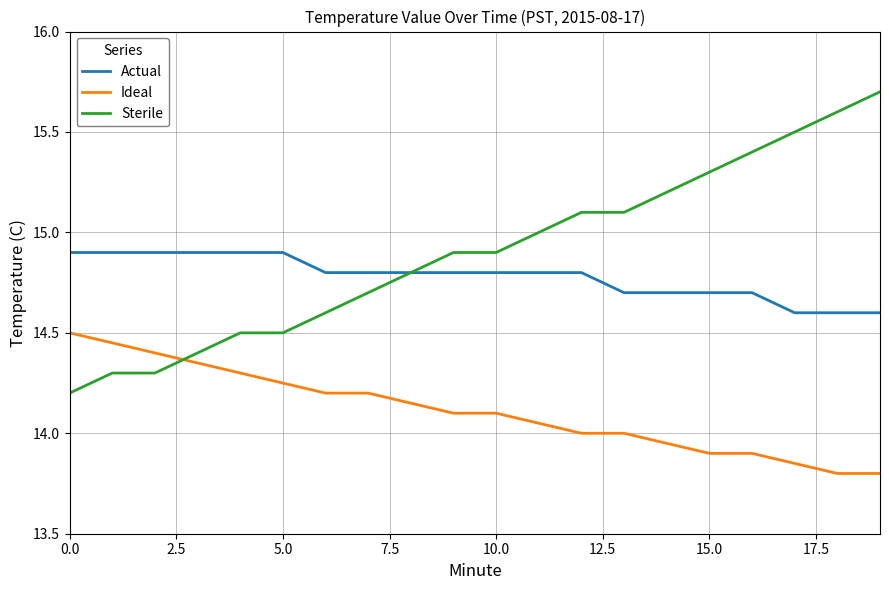

Which series has the widest spread of values?

Sterile